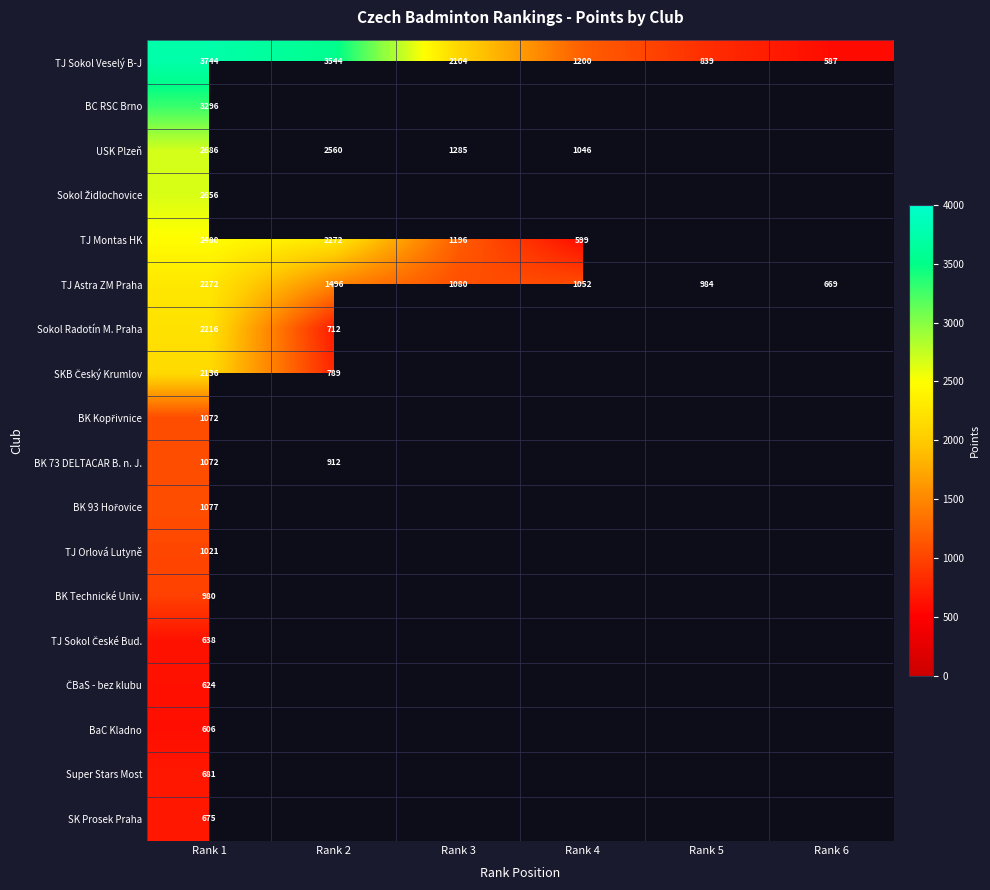

Count the number of categories in the chart.

6